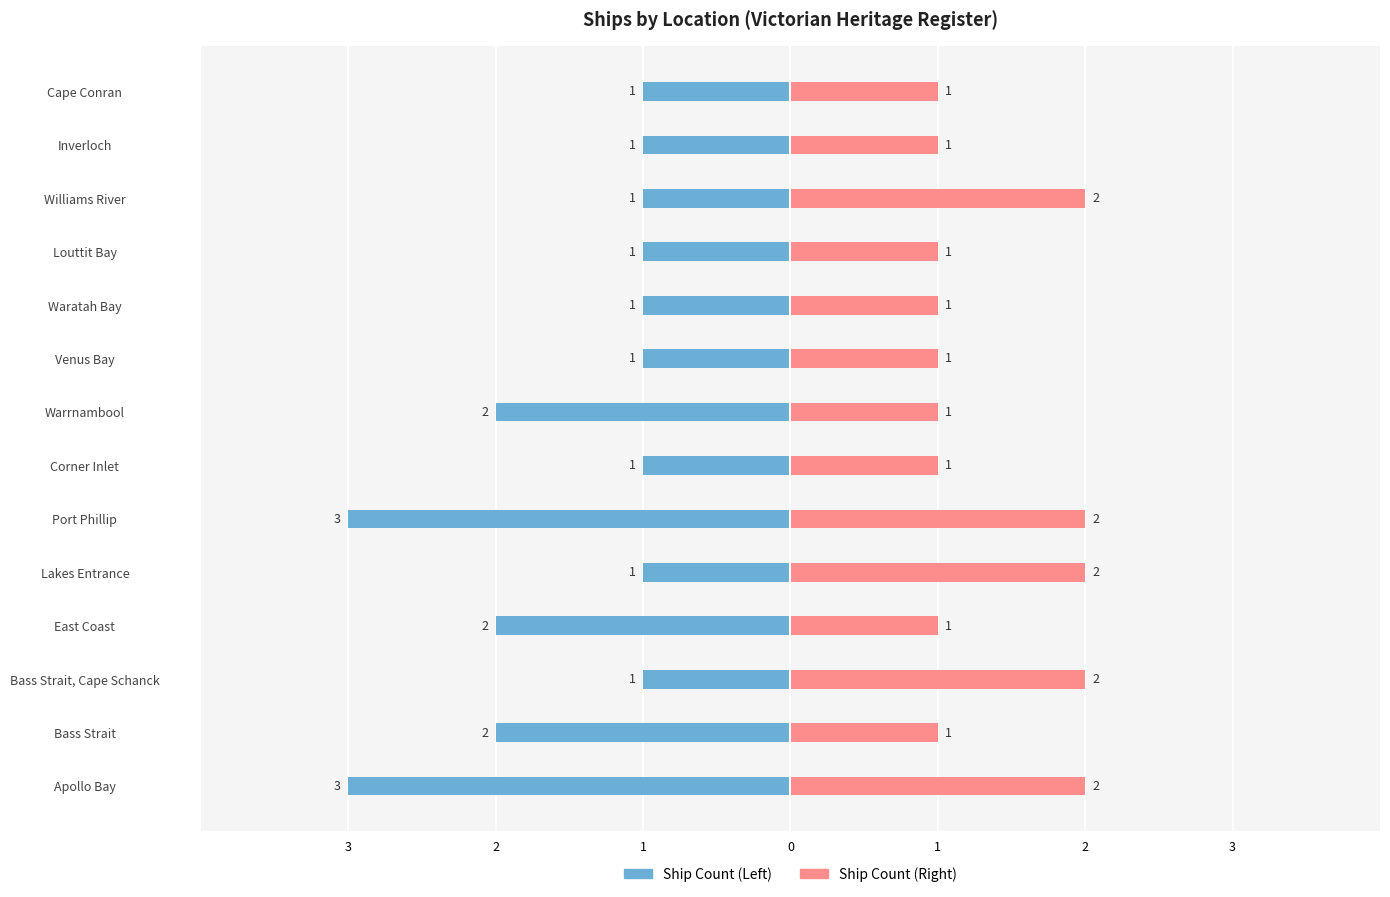

What is the sum of all Ship Count (Right) values?

19